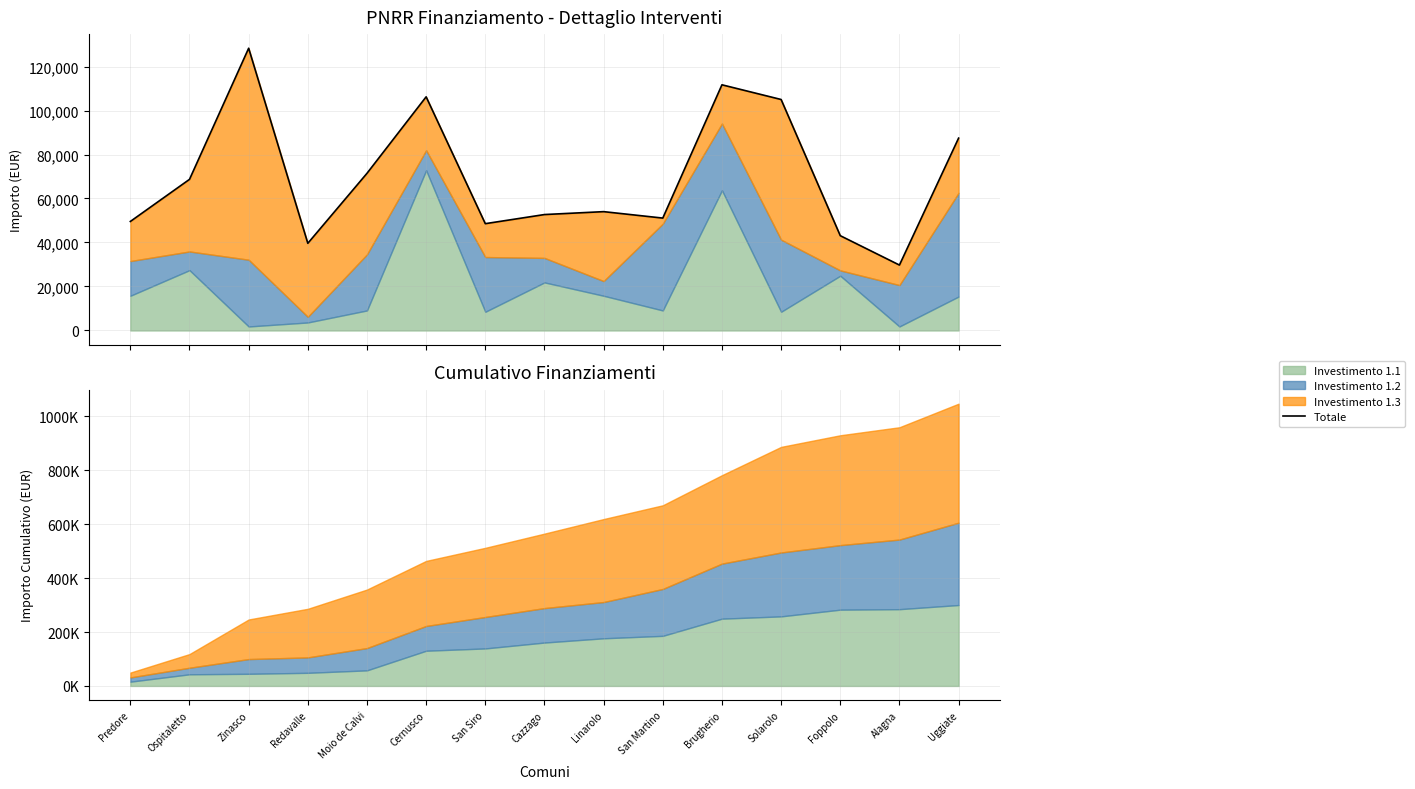

What is the change in value from Ospitaletto to Moio de Calvi?

+2750